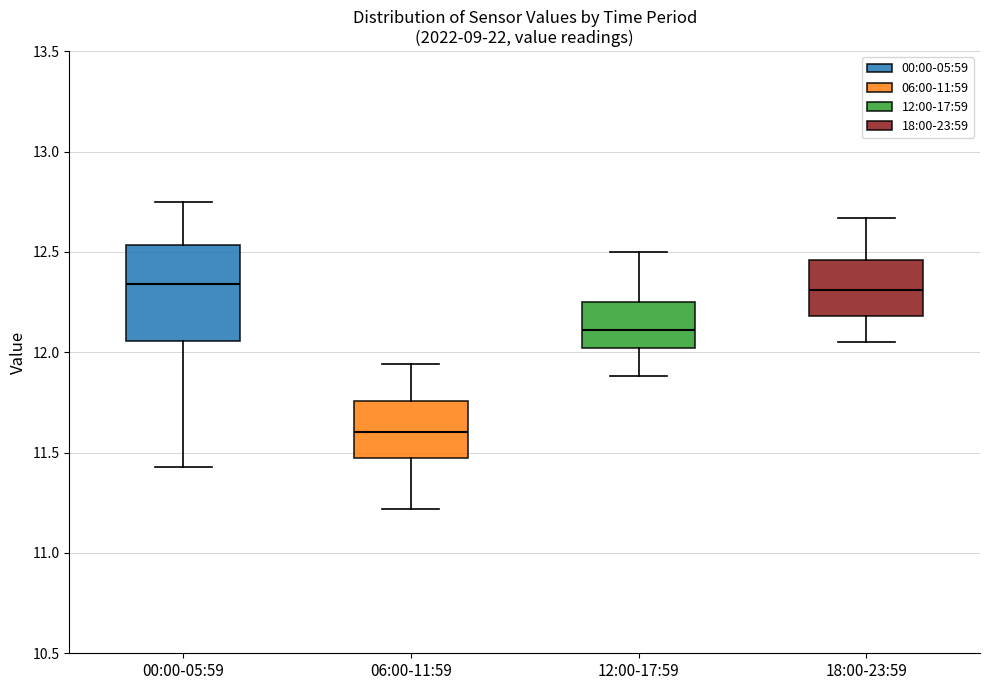

Reading left to right, transcribe this box plot: for each box, give where its median line is, the range the box spans, and where its two whiskers end, as read against the y-axis. The values are not printed on the chart, so give them approximately, as read against the axis.

00:00-05:59: median 12.35, box 12.05 to 12.55, whiskers 11.45 to 12.75
06:00-11:59: median 11.60, box 11.45 to 11.75, whiskers 11.20 to 11.95
12:00-17:59: median 12.10, box 12.00 to 12.25, whiskers 11.90 to 12.50
18:00-23:59: median 12.30, box 12.20 to 12.45, whiskers 12.05 to 12.65